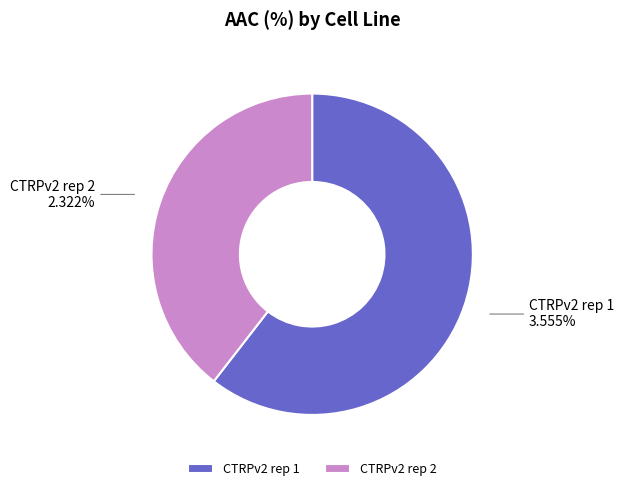

Is the sum of CTRPv2 rep 2 and CTRPv2 rep 1 greater than half?

Yes